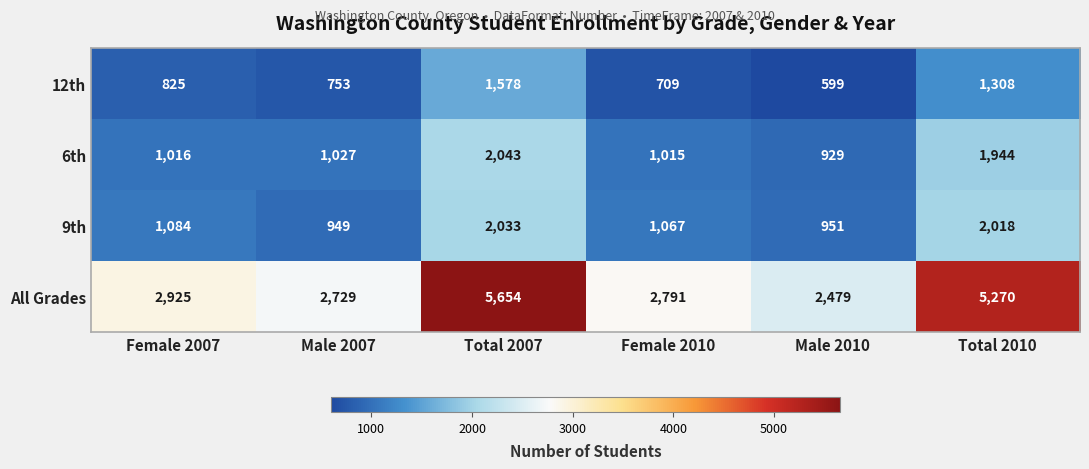

Which series changed the most between Female 2007 and Total 2007?

All Grades